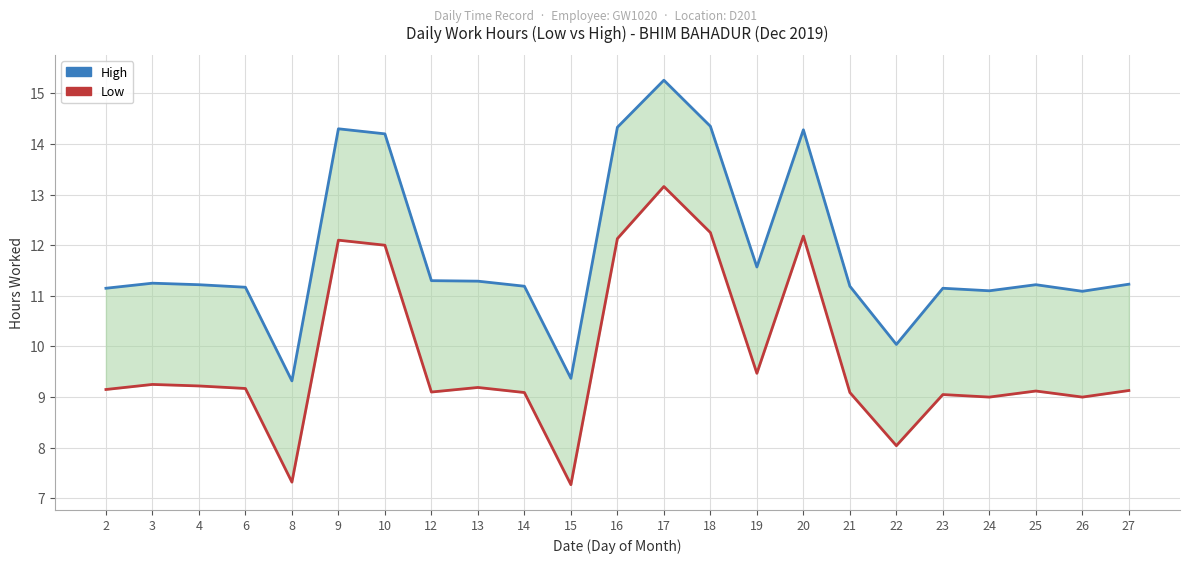

Where is Low nearest to the value 10?

19